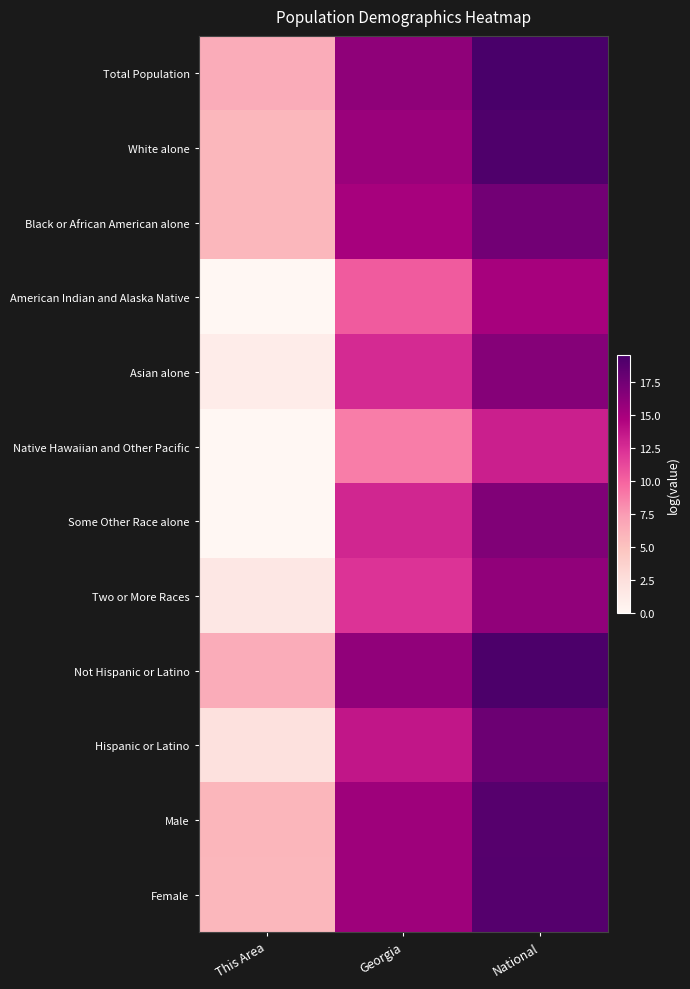

What is the maximum value shown in the chart?

19.5